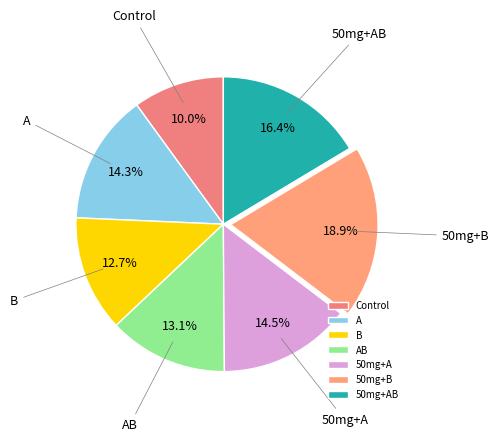

To the nearest percent, what is the average slice percentage?

14%